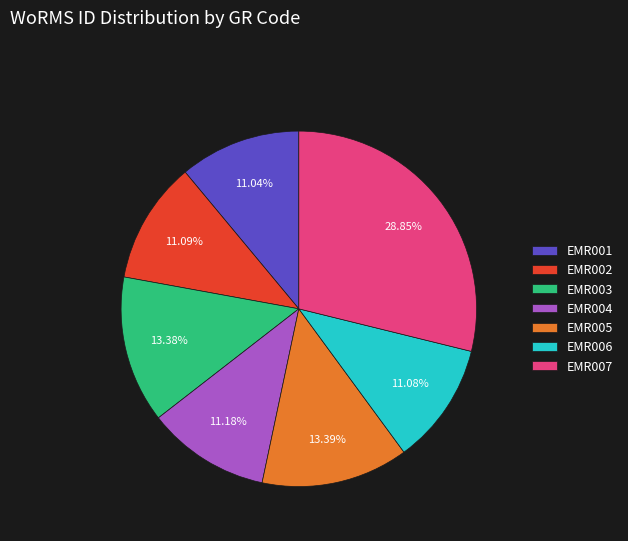

Between EMR001 and EMR003, which is larger?

EMR003